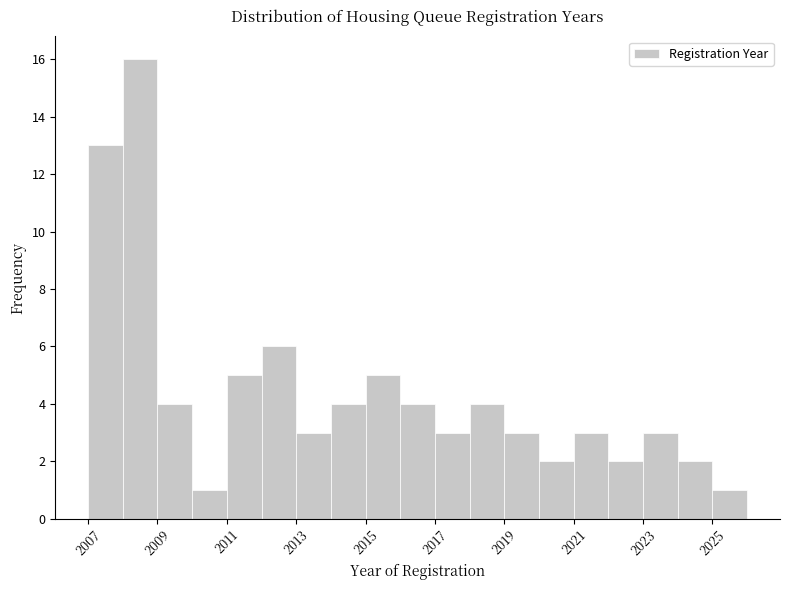

Over which range of the x-axis is the bar tallest?

2008 to 2009